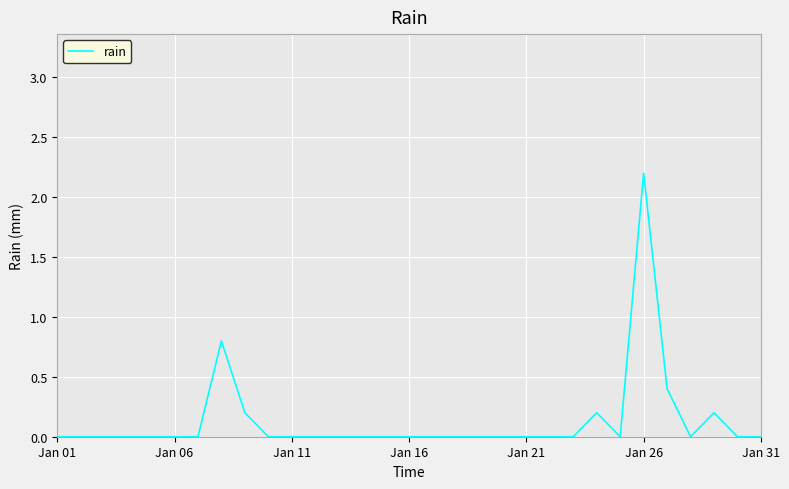

What is the difference between the maximum and minimum values?

2.2